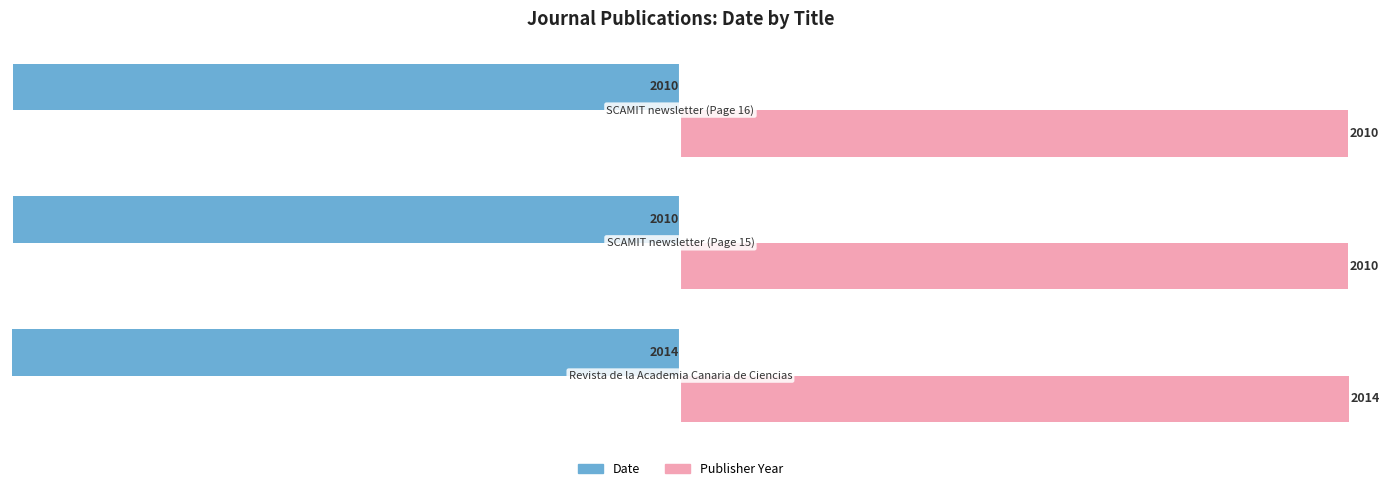

What is the maximum value shown in the chart?

2014